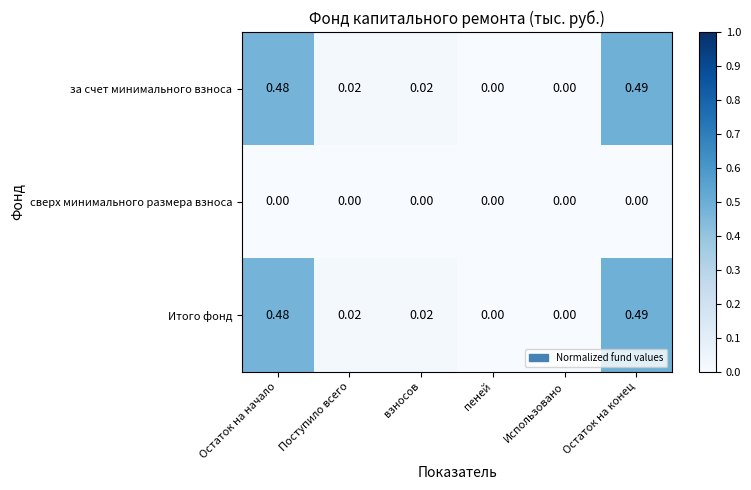

At which label does за счет минимального взноса reach its peak?

Остаток на конец